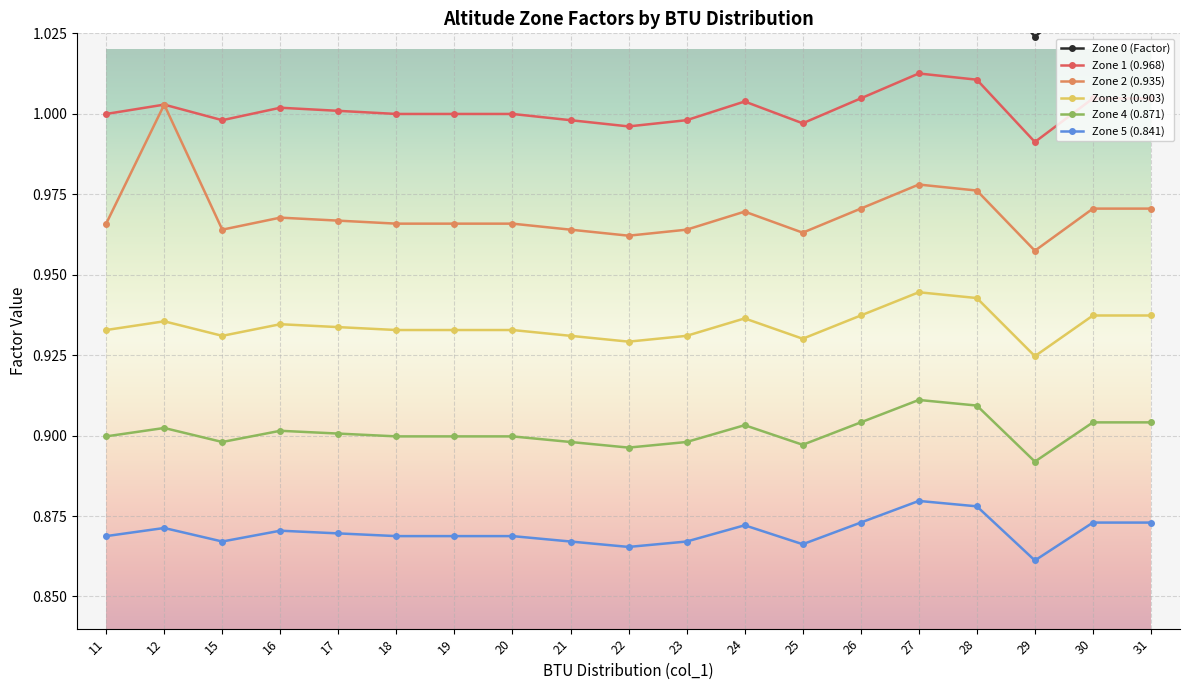

What are all the series names shown in the legend?

Zone 0 (Factor), Zone 1 (0.968), Zone 2 (0.935), Zone 3 (0.903), Zone 4 (0.871), Zone 5 (0.841)